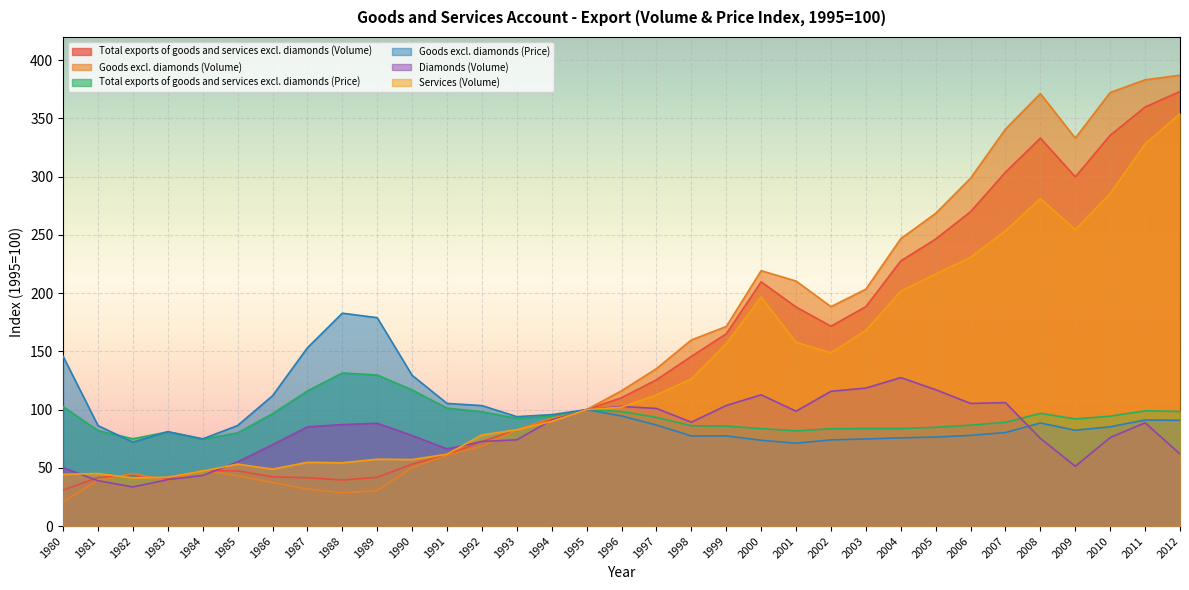

Which series has the widest spread of values?

Goods excl. diamonds (Volume)